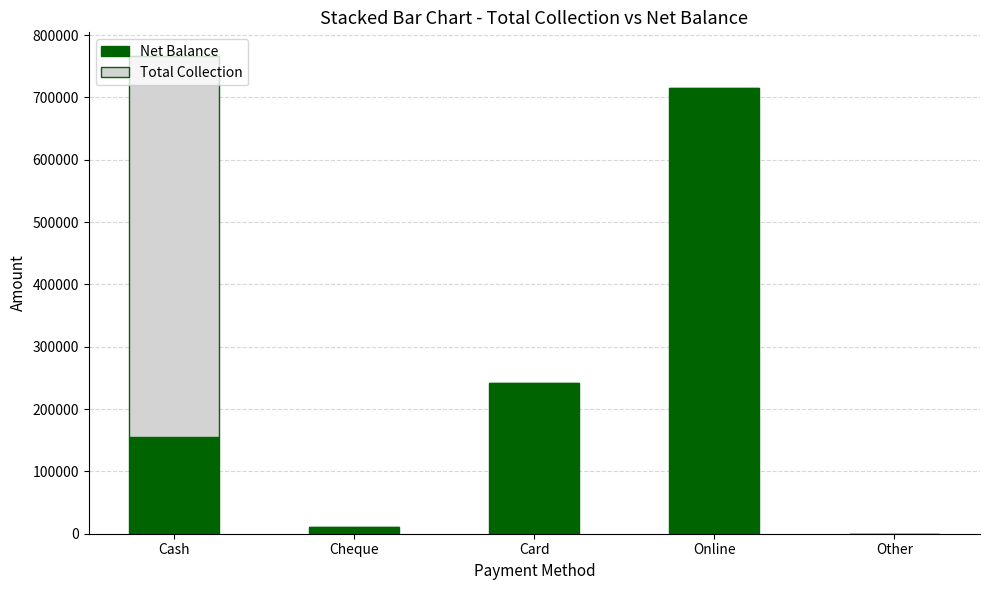

The value of Net Balance at Card is 368655. True or false?

False